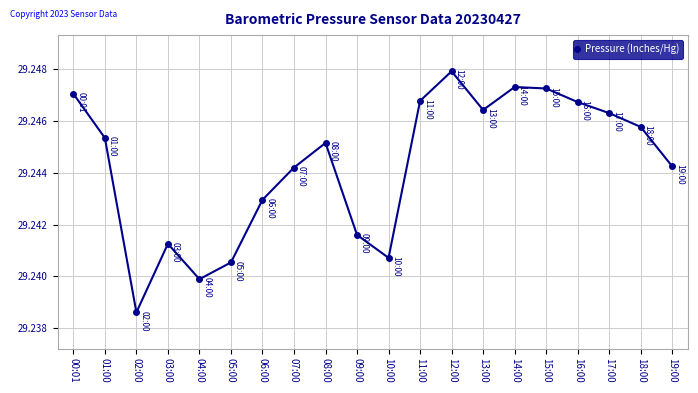

True or false: the data shows 7.9 at 09:00.

False